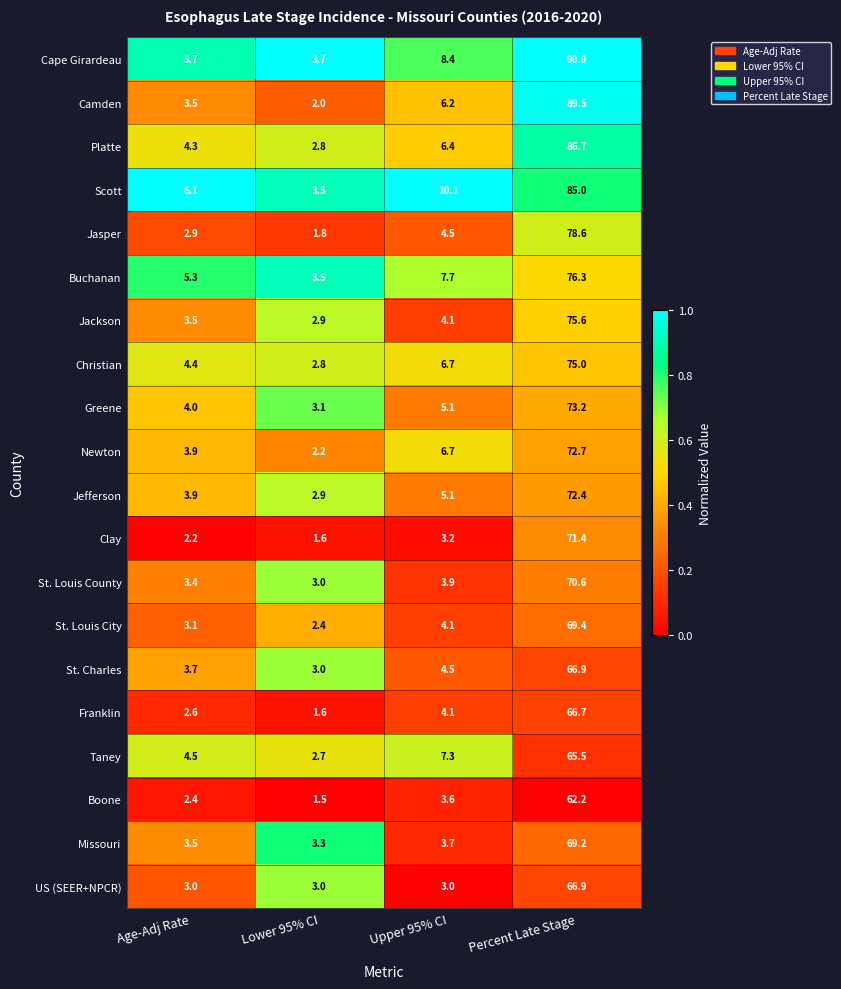

List the labels in order of Jefferson value, largest first.

Percent Late Stage, Upper 95% CI, Age-Adj Rate, Lower 95% CI